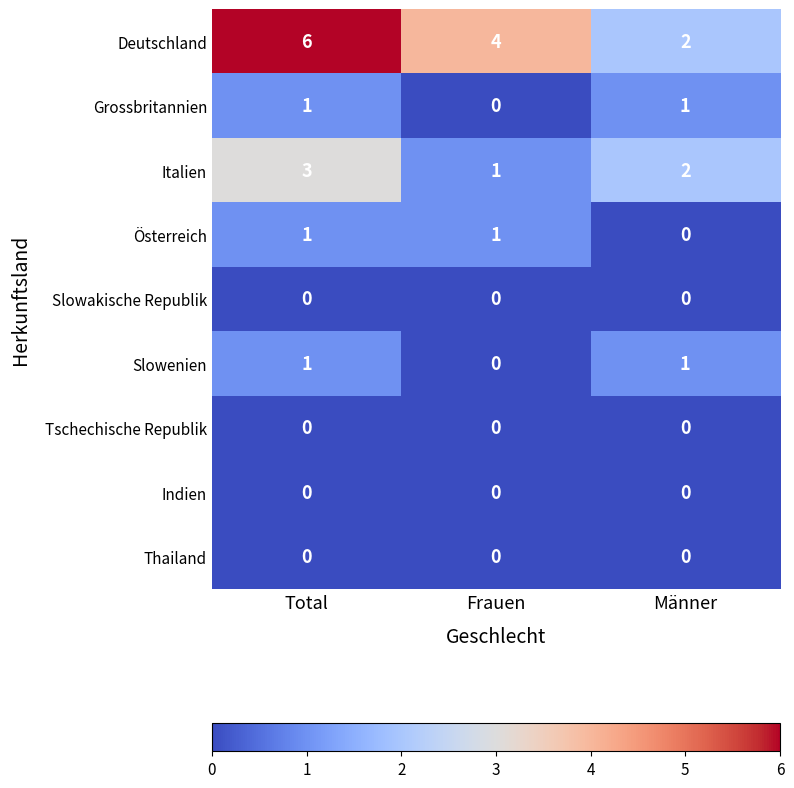

Reading left to right, what are all the values shown in this chart?

Deutschland: Total=6	Frauen=4	Männer=2
Grossbritannien: Total=1	Frauen=0	Männer=1
Italien: Total=3	Frauen=1	Männer=2
Österreich: Total=1	Frauen=1	Männer=0
Slowakische Republik: Total=0	Frauen=0	Männer=0
Slowenien: Total=1	Frauen=0	Männer=1
Tschechische Republik: Total=0	Frauen=0	Männer=0
Indien: Total=0	Frauen=0	Männer=0
Thailand: Total=0	Frauen=0	Männer=0